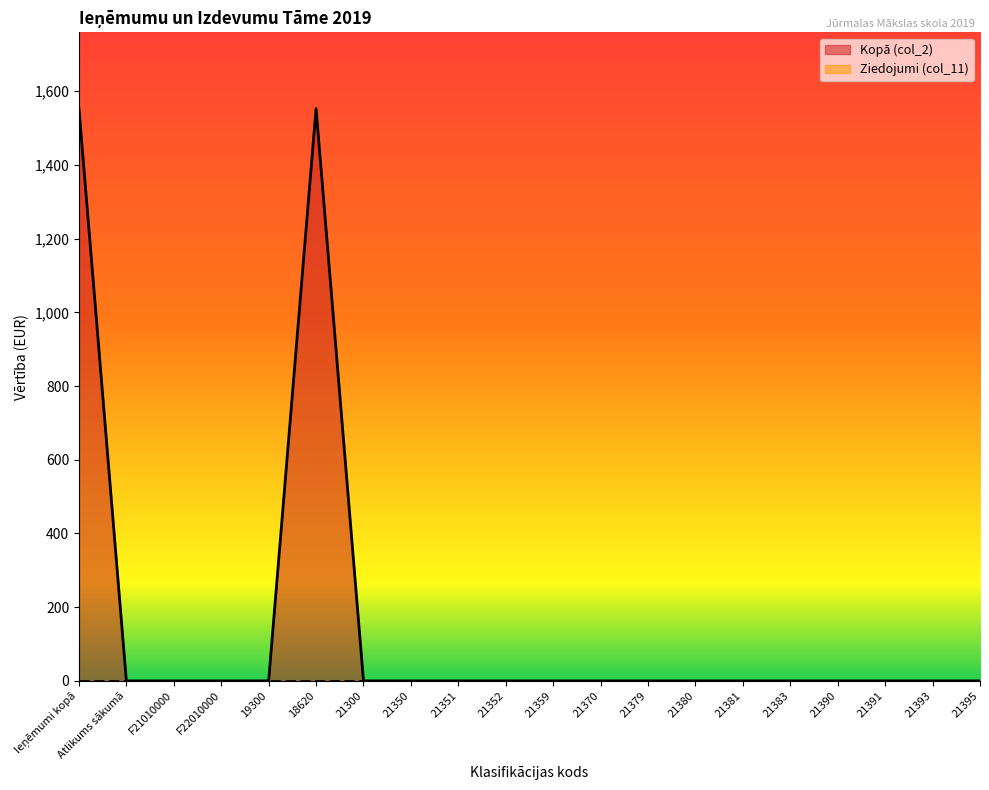

The chart shows a value of 0 at 21380. True or false?

True